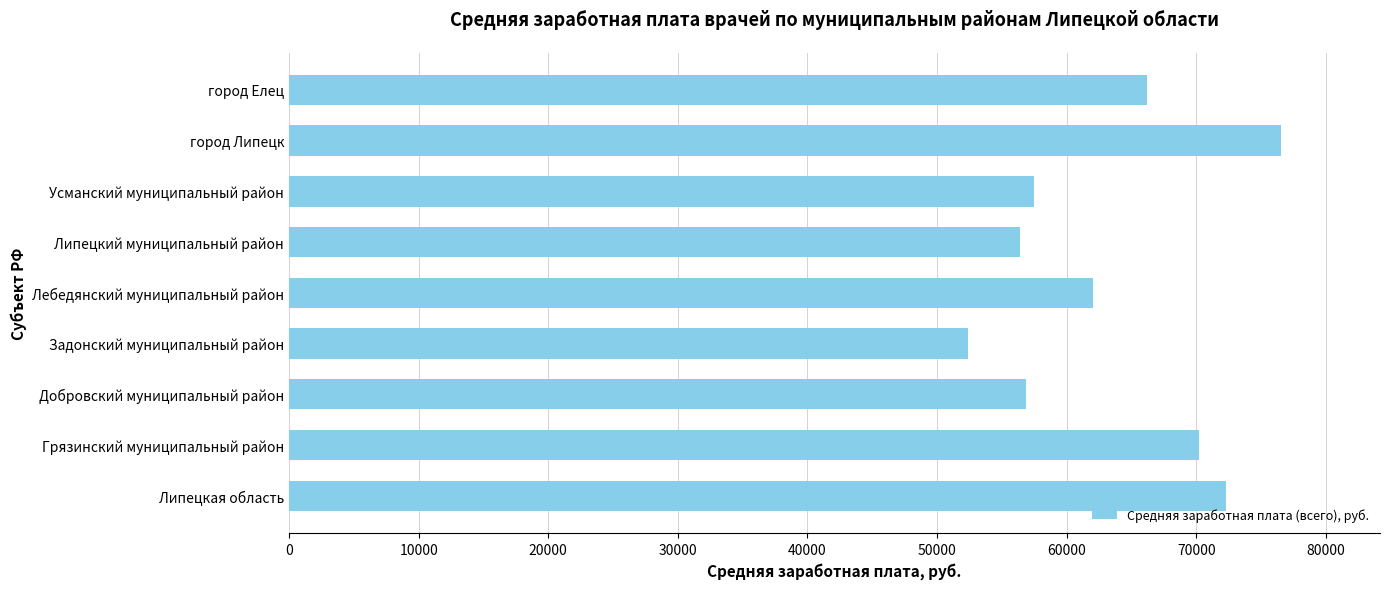

Count the number of values greater than 62041.

5